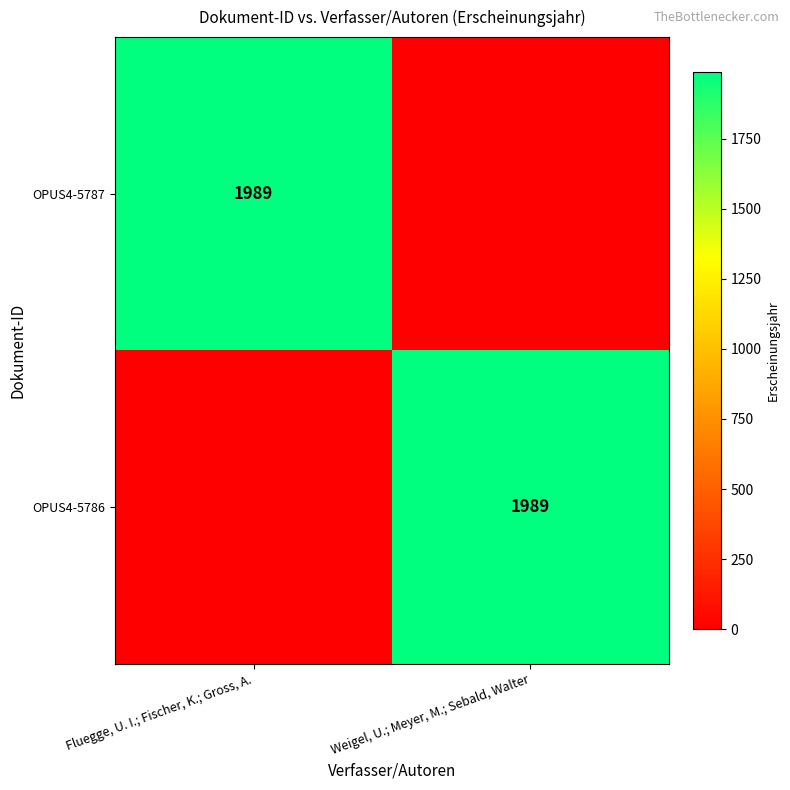

The OPUS4-5787 series shows 1989 at Fluegge, U. I.; Fischer, K.; Gross, A.. True or false?

True